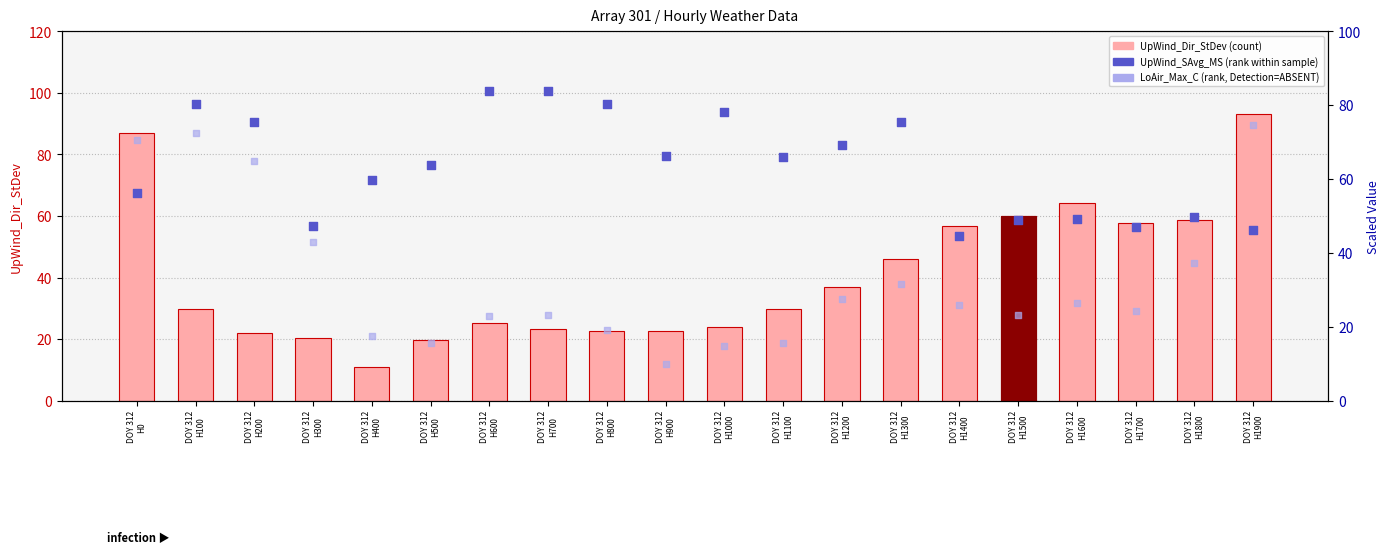

At which category is the sum across all series the highest?

DOY 312
H0